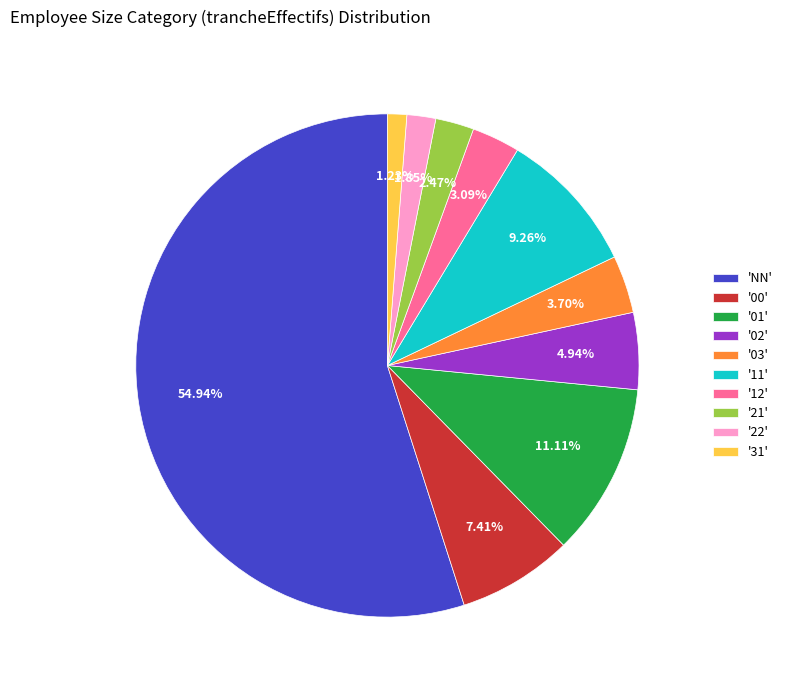

Which slice is the largest?

'NN'